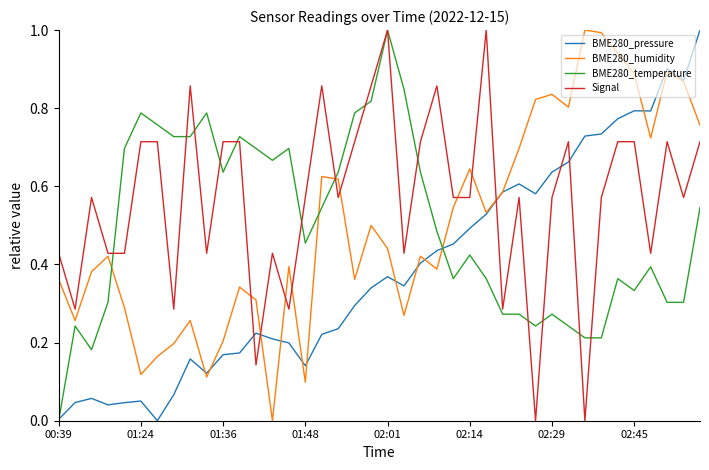

What is the difference between the second highest and minimum values in the BME280_humidity series?

1.0